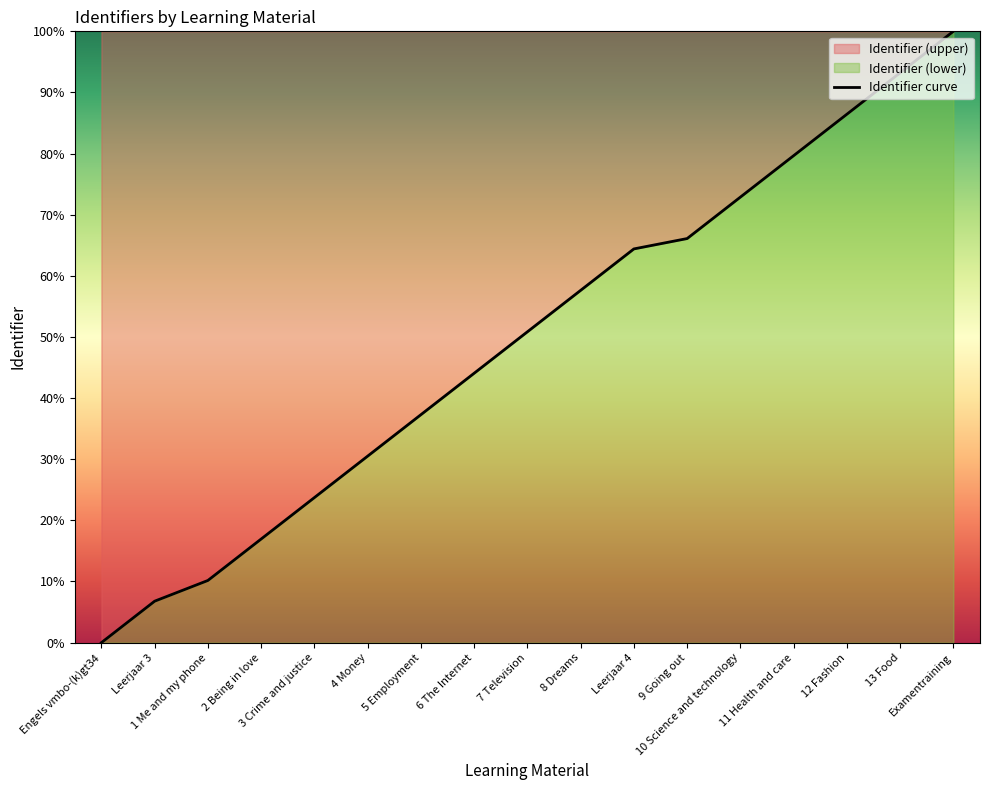

At which label does the data first exceed 50?

7 Television